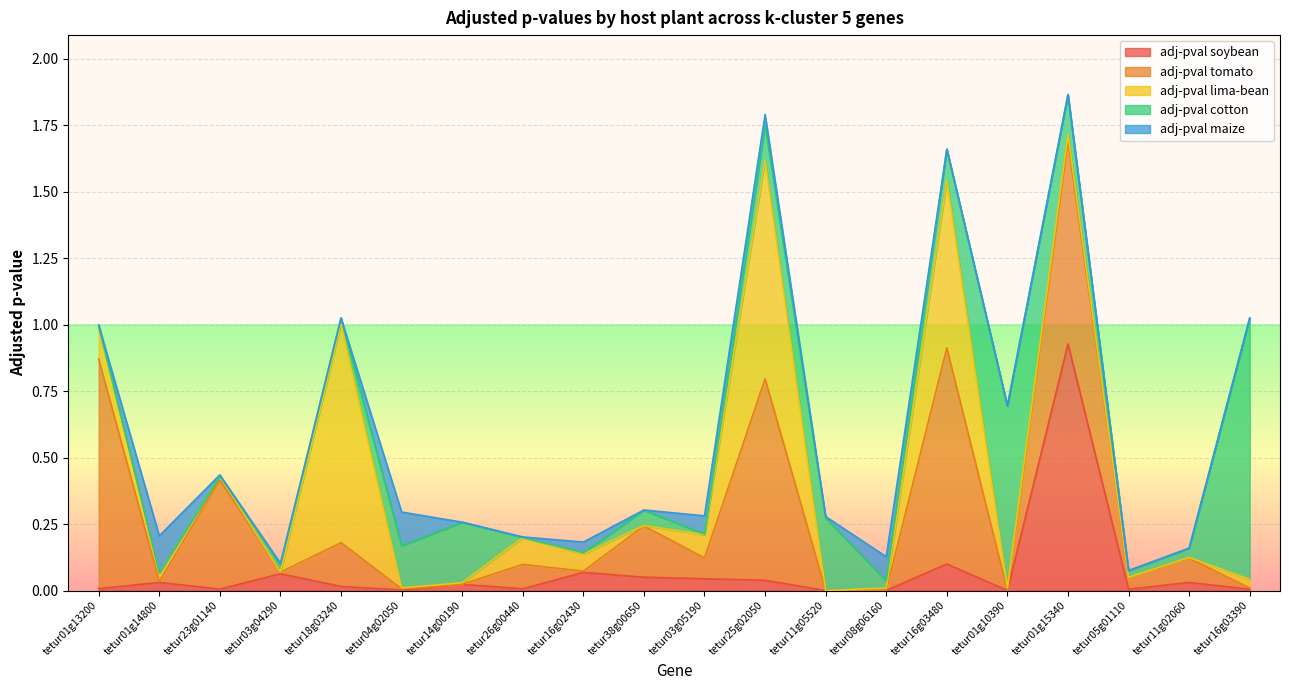

Between tetur26g00440 and tetur03g05190, which series saw the biggest shift?

adj_pval_maize